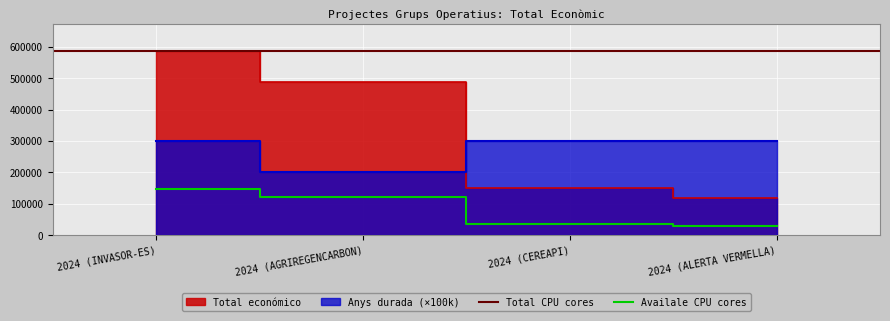

The value at 2024 (ALERTA VERMELLA) is 74198. True or false?

False